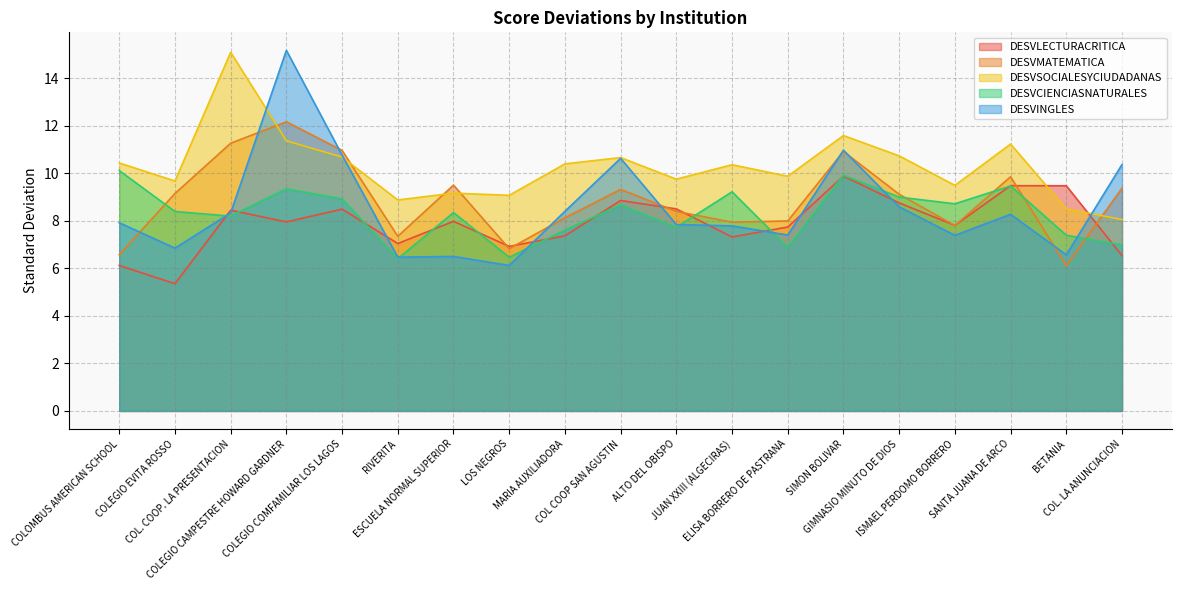

In DESVLECTURACRITICA, how many points are lower than both neighbors (excluding endpoints)?

6